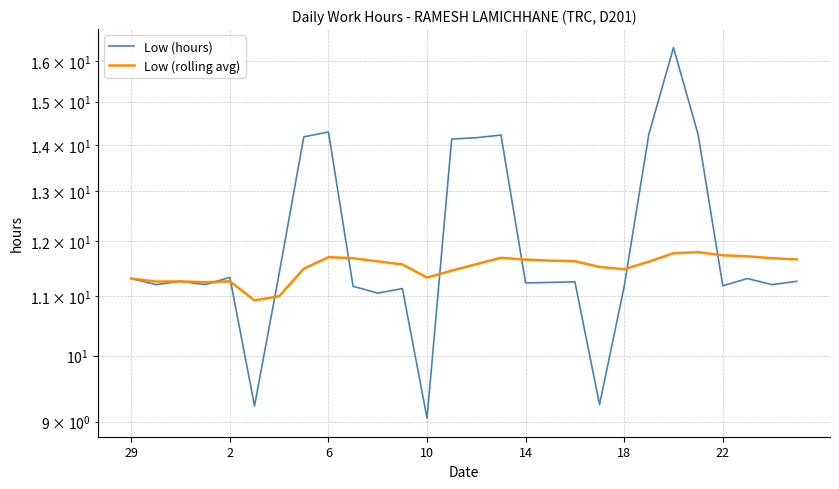

The Low (rolling avg) series shows 3.7 at 10. True or false?

False